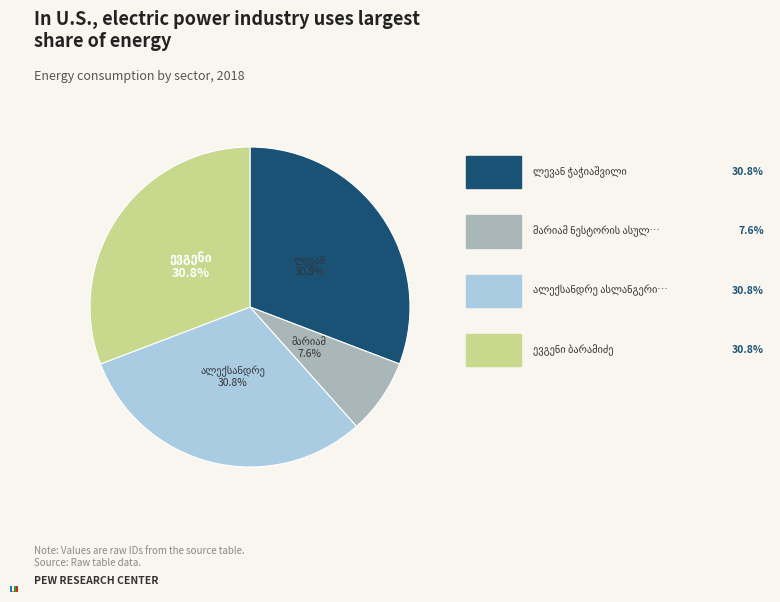

Count the number of slices in the pie.

4